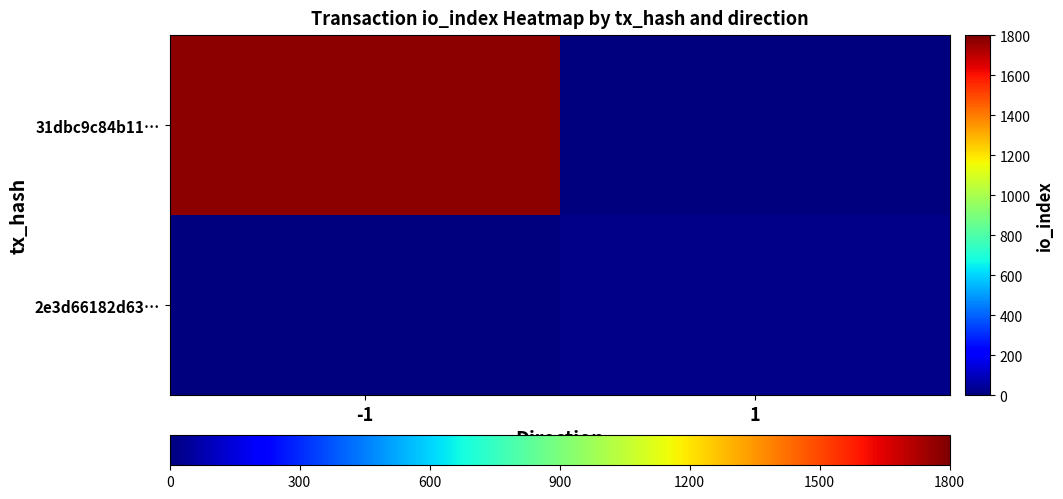

How many data points does each series have?

2